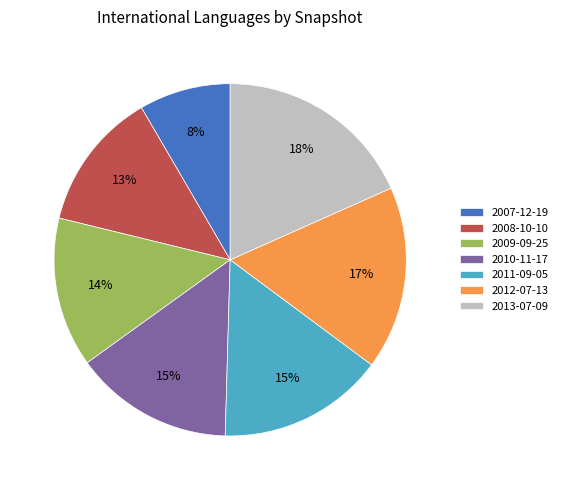

Which has a higher value, 2007-12-19 or 2012-07-13?

2012-07-13